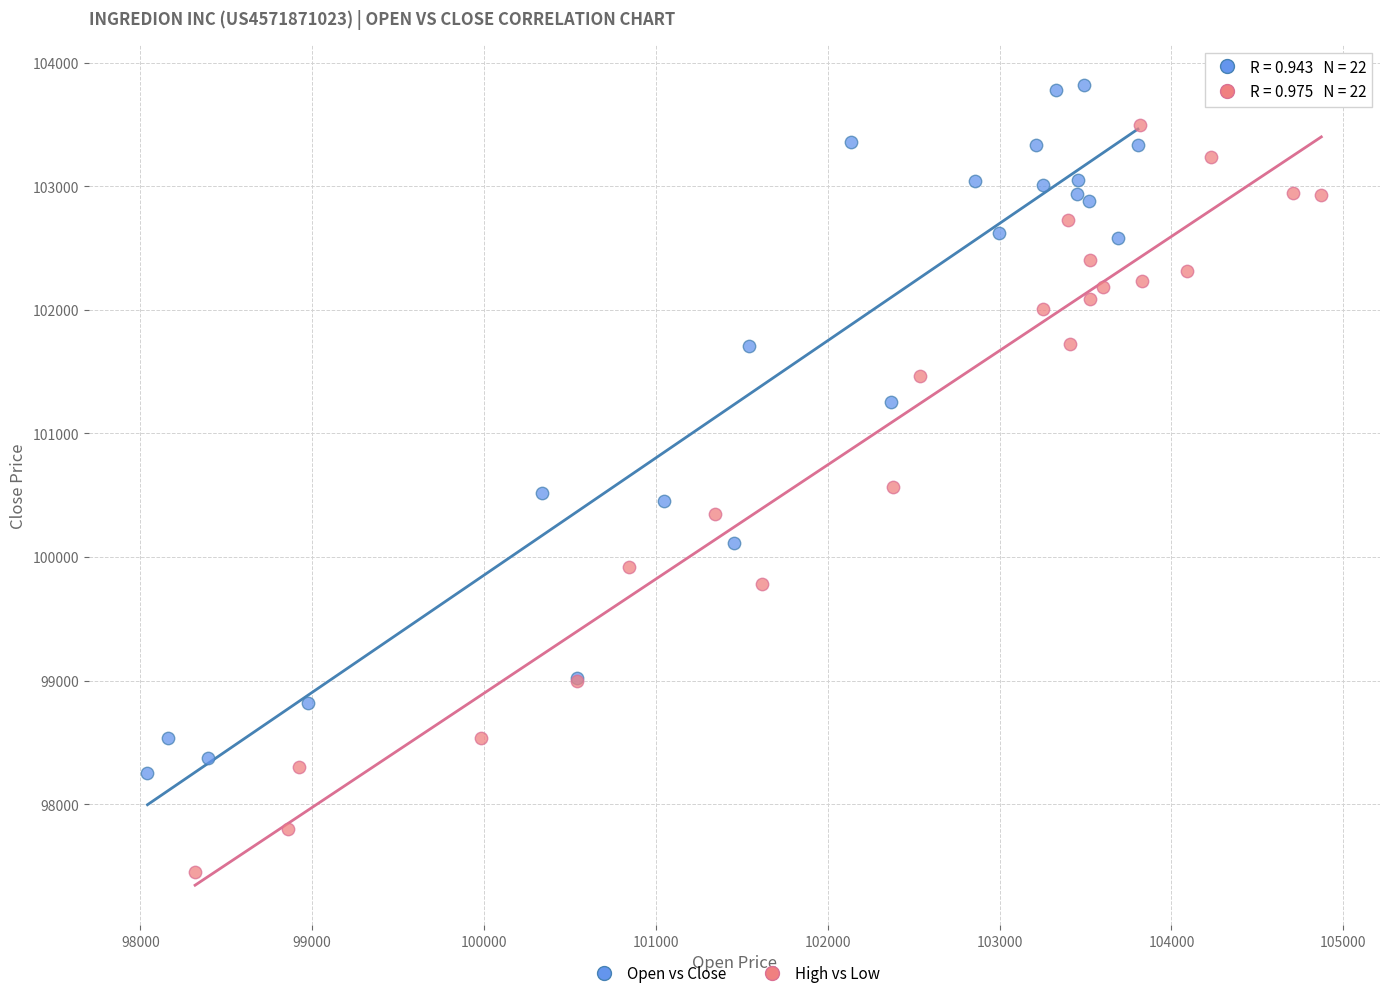

Which series has the widest spread of Y values?

High vs Low